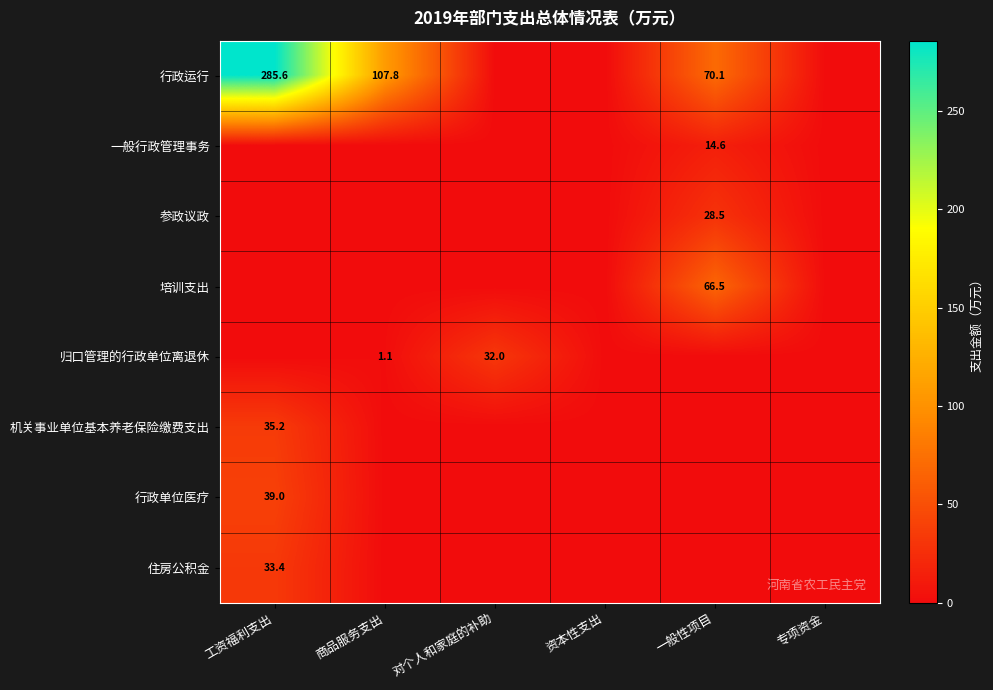

Is it true that 归口管理的行政单位离退休 equals 20.4 at 对个人和家庭的补助?

False